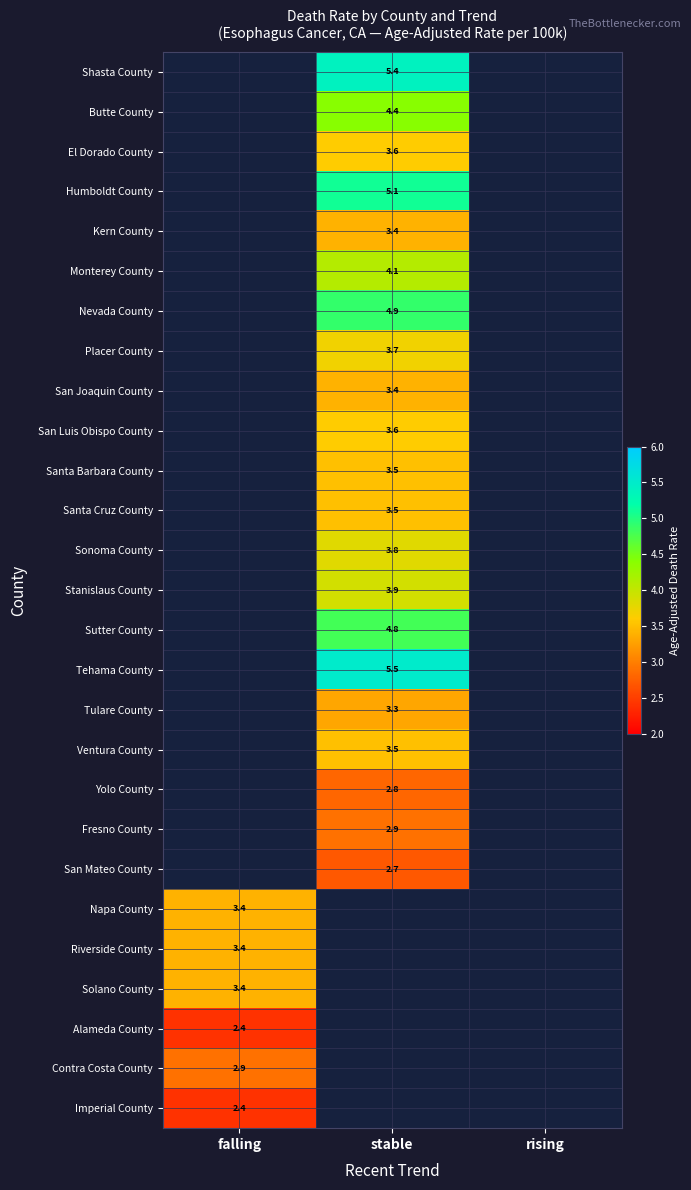

At which category is the sum across all series the highest?

stable